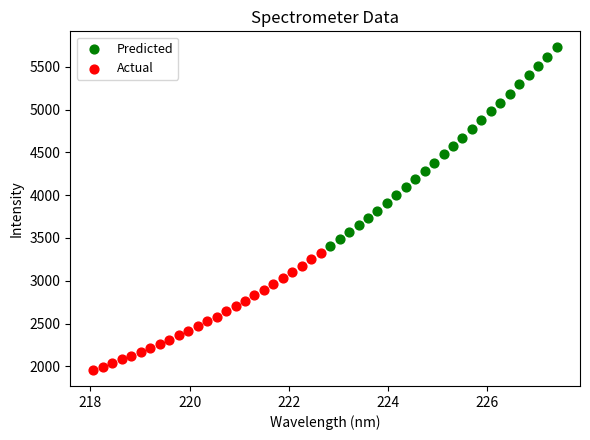

Which series reaches the minimum Y coordinate?

Actual